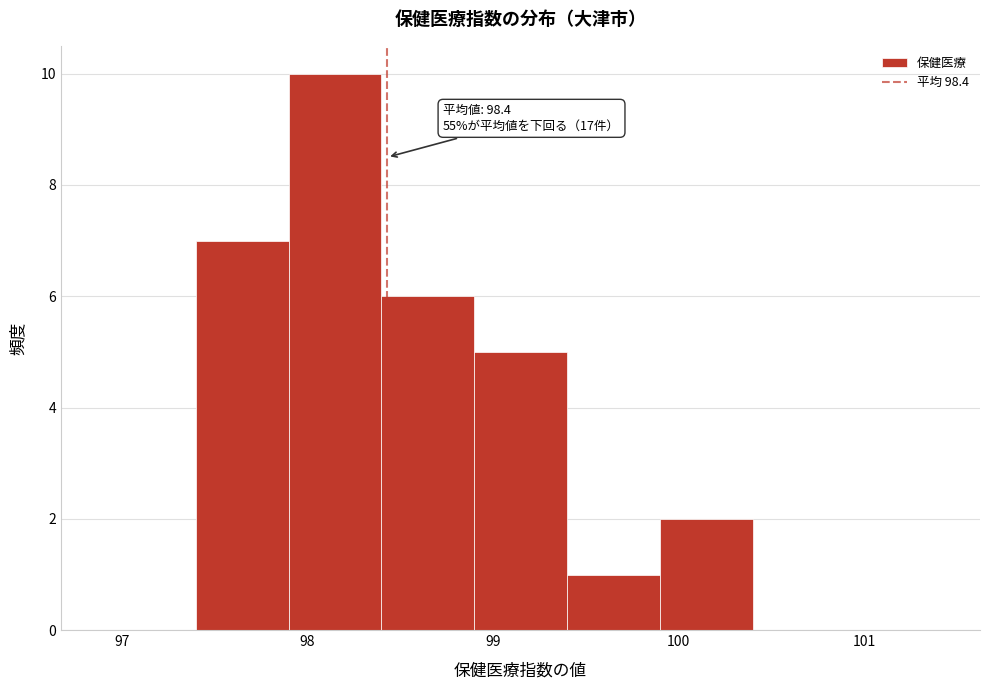

Which range on the x-axis has the tallest bar?

97.9 to 98.4